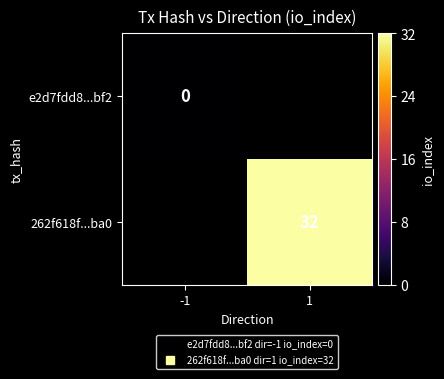

The value of e2d7fdd8...bf2 at -1 is 0.0. True or false?

True